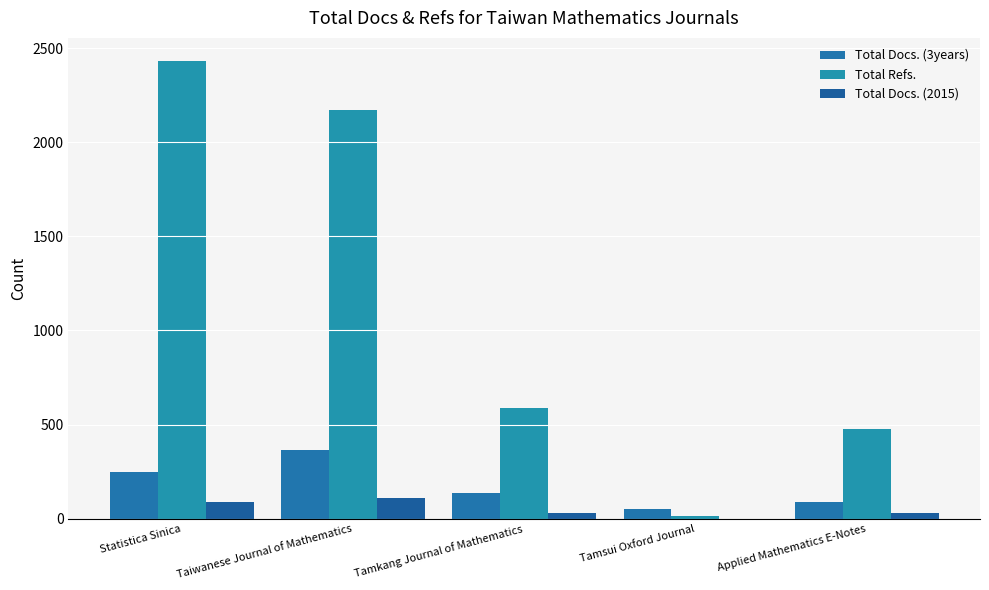

What is the approximate value of Total Refs. at Tamkang Journal of Mathematics, to the nearest 10?

590